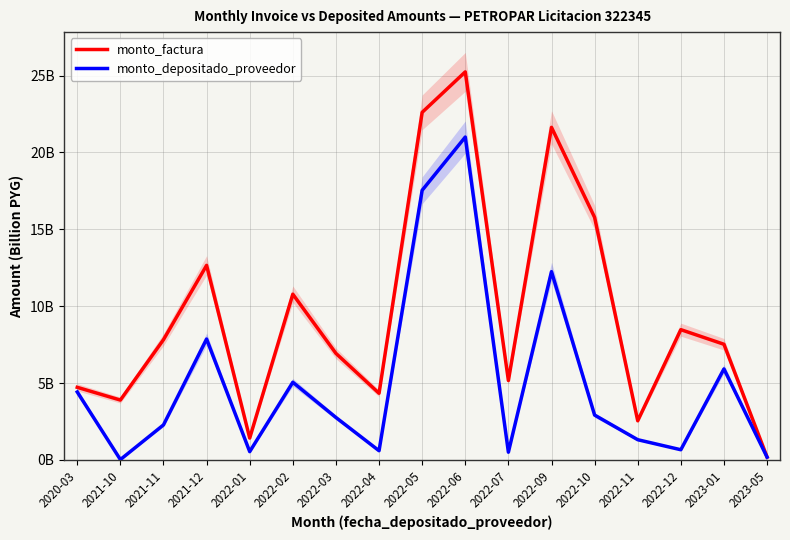

Where is the first local maximum for monto_depositado_proveedor?

2021-12